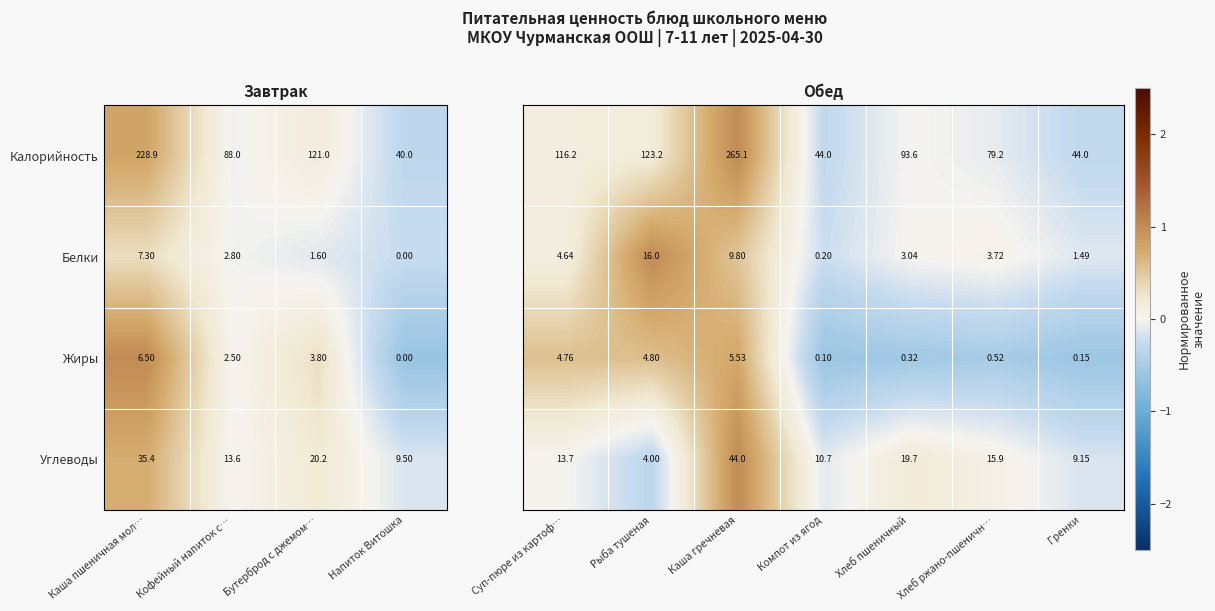

How many categories are shown in the chart?

7